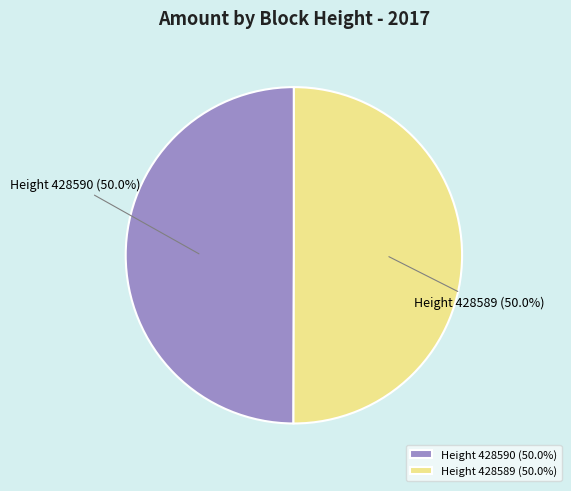

Approximately how many times larger is the value at Height 428589 (50.0%) compared to Height 428590 (50.0%)?

1.0